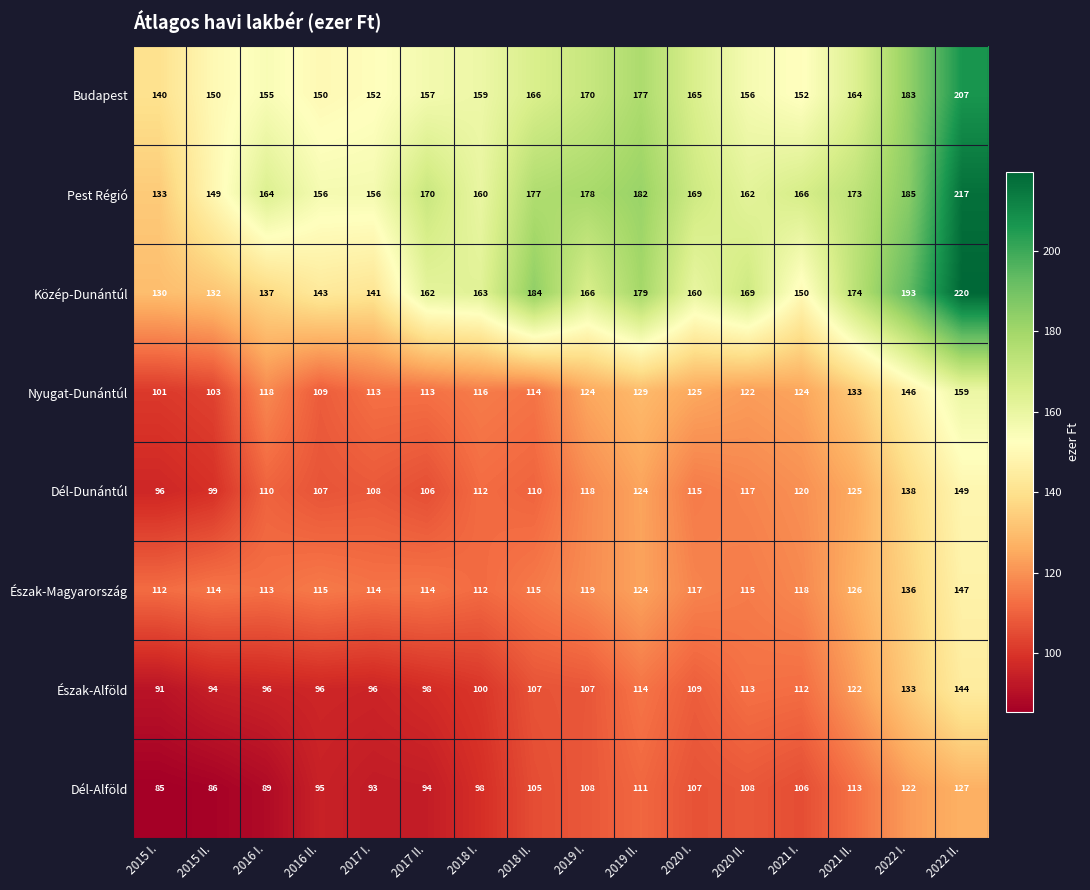

What is the minimum value shown in the chart?

85